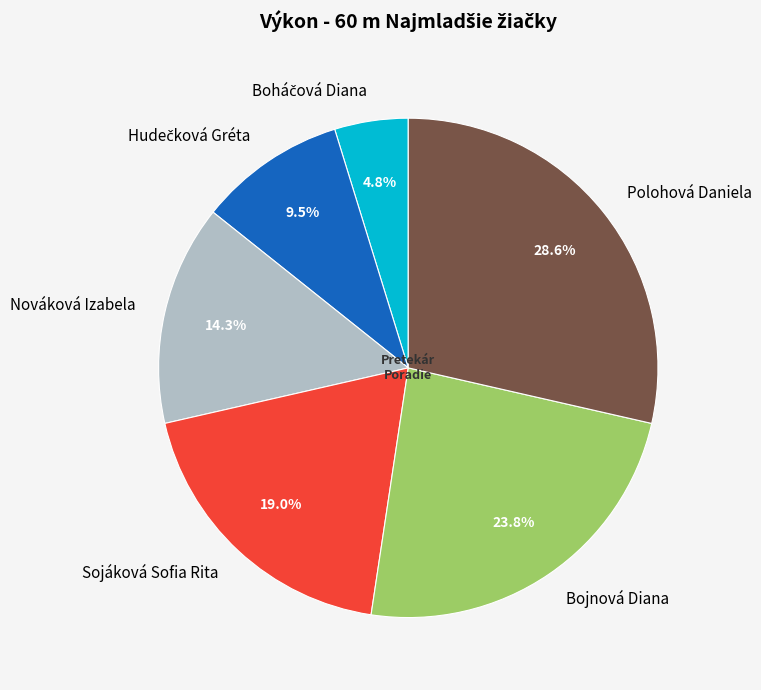

Which category has the biggest portion of the pie?

Polohová Daniela